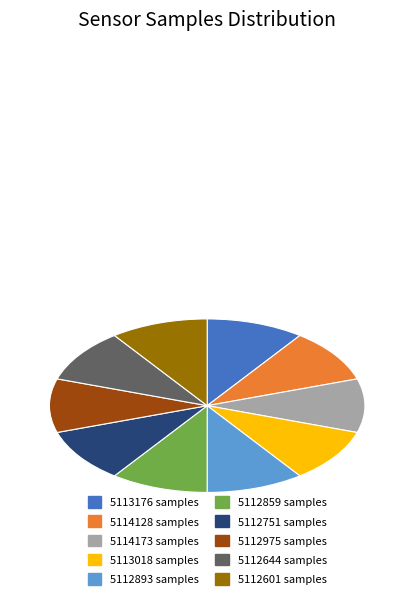

Is it true that 5113018 is 10% of the pie?

True